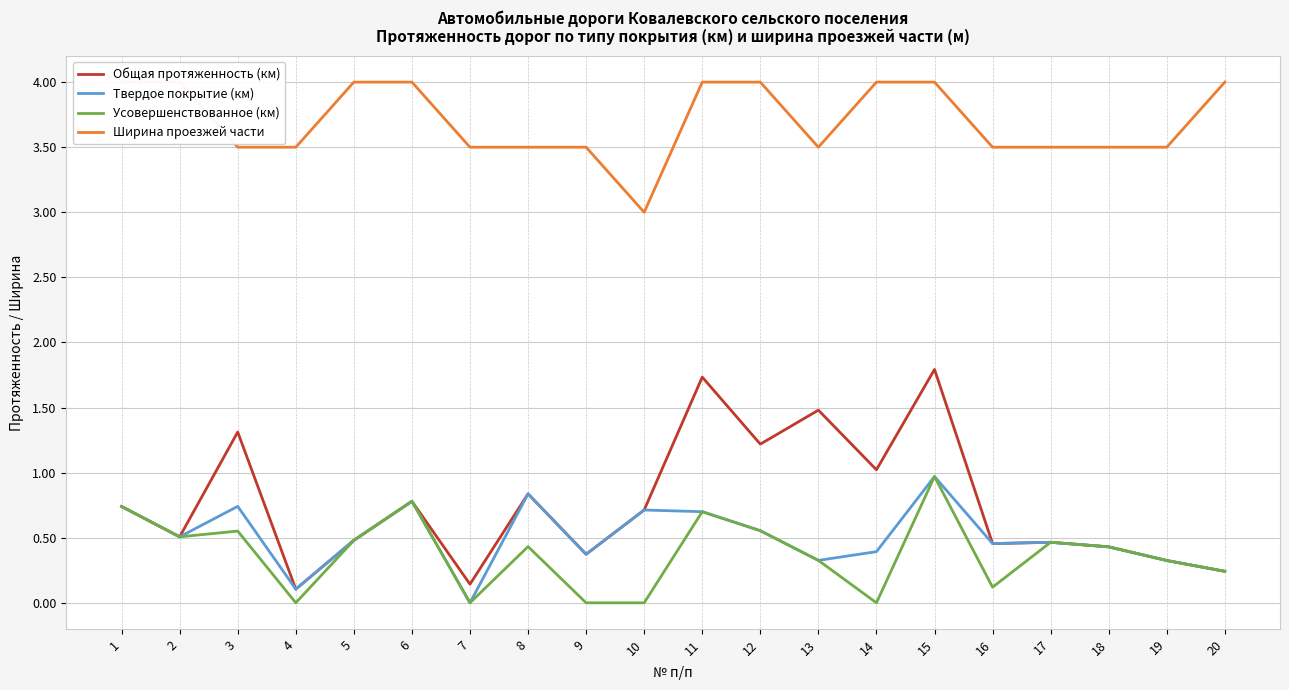

True or false: Ширина проезжей части and Общая протяженность (км) intersect in this chart.

False